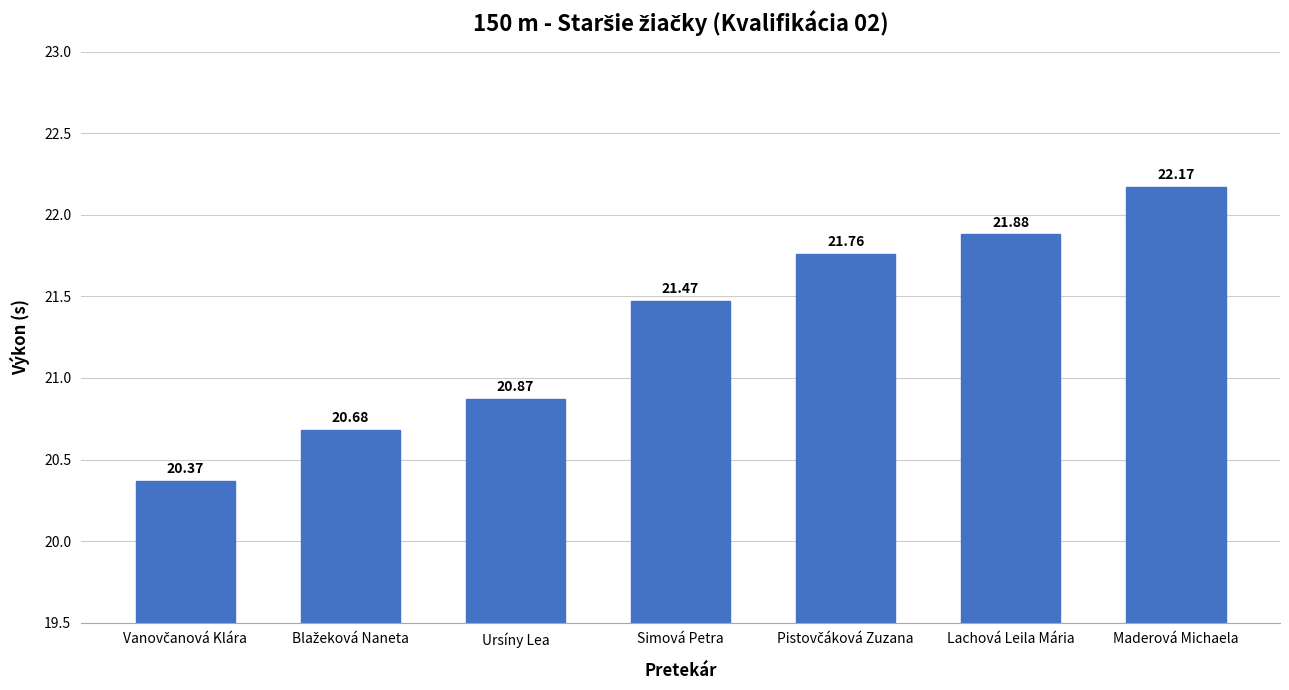

What is the value of the 6th bar from the left?

21.9